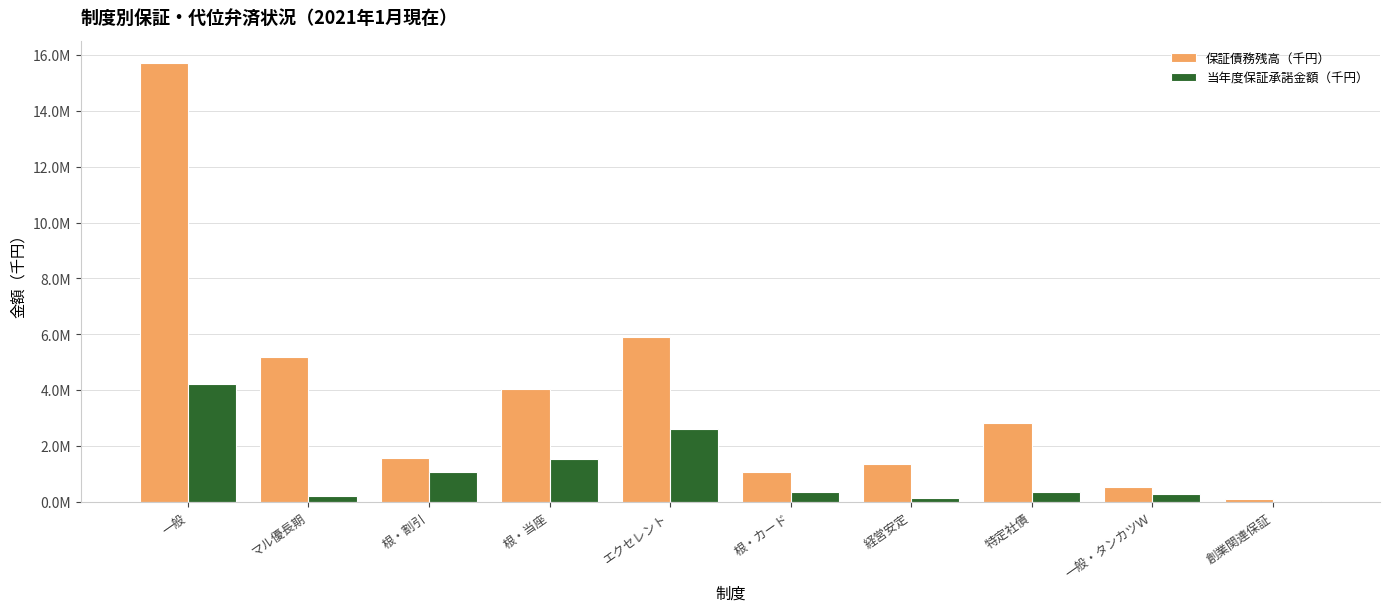

At which label is 保証債務残高（千円） closest to 7913356?

エクセレント